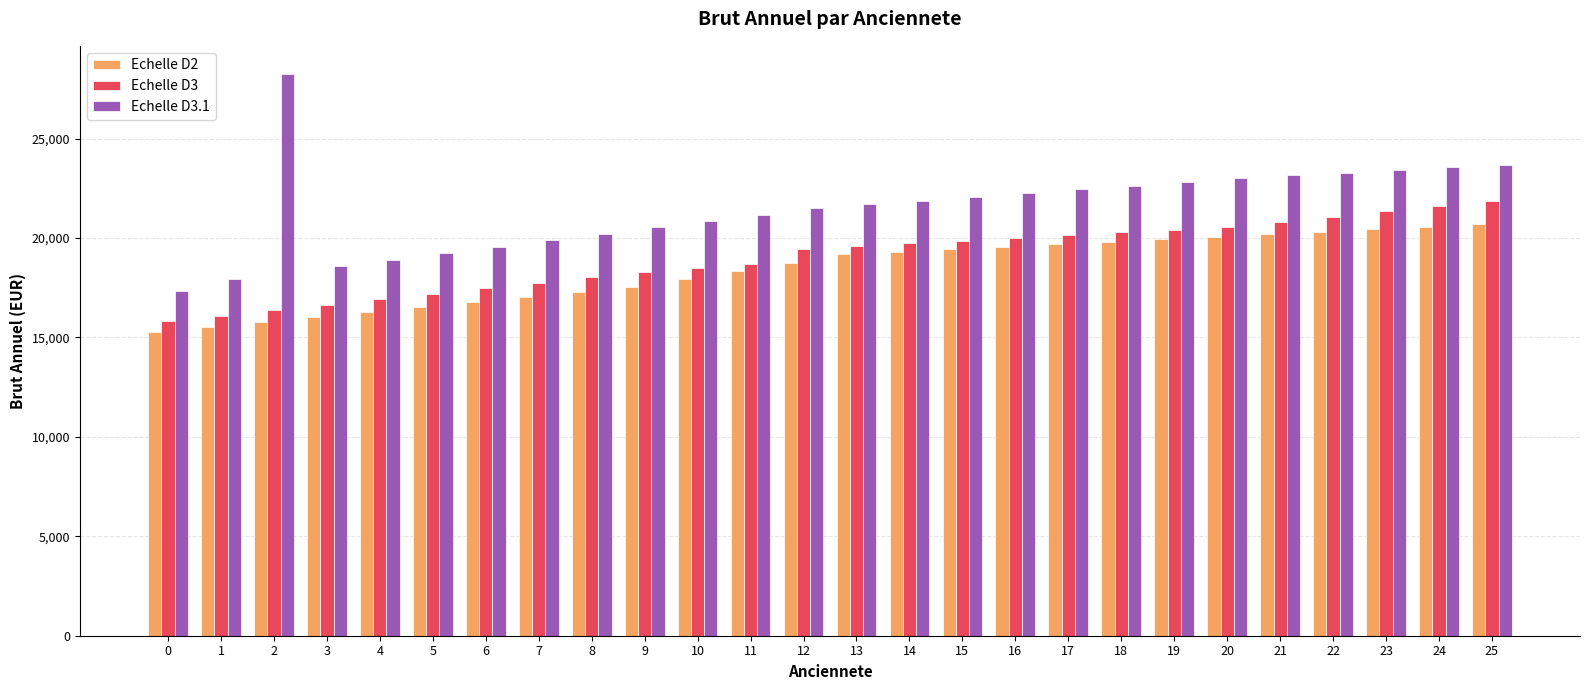

Which series has the largest total across all categories?

Echelle D3.1